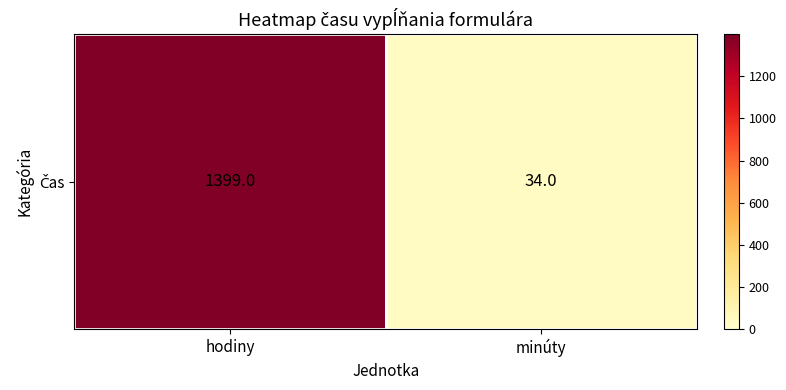

Reading left to right, extract all data points from this chart.

1399	34